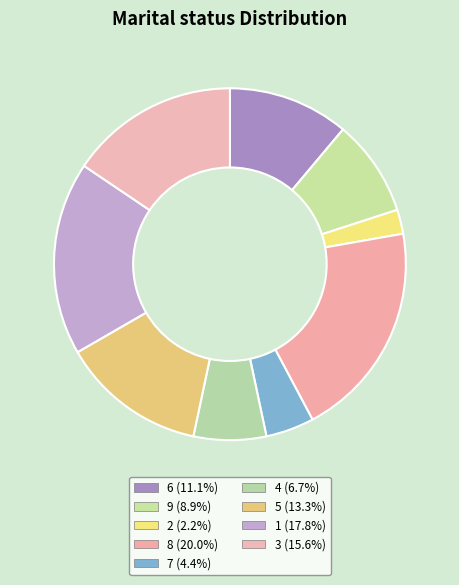

Rank the categories by value from highest to lowest.

8, 1, 3, 5, 6, 9, 4, 7, 2